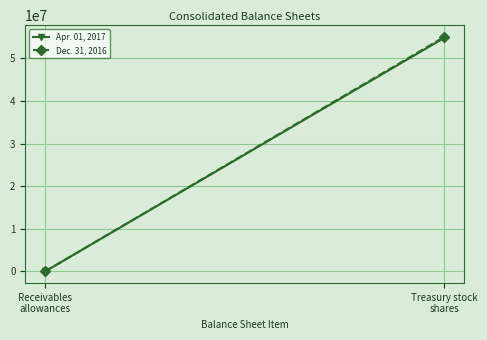

Is the value of Apr. 01, 2017 at Receivables
allowances greater than the value of Dec. 31, 2016 at Treasury stock
shares?

No